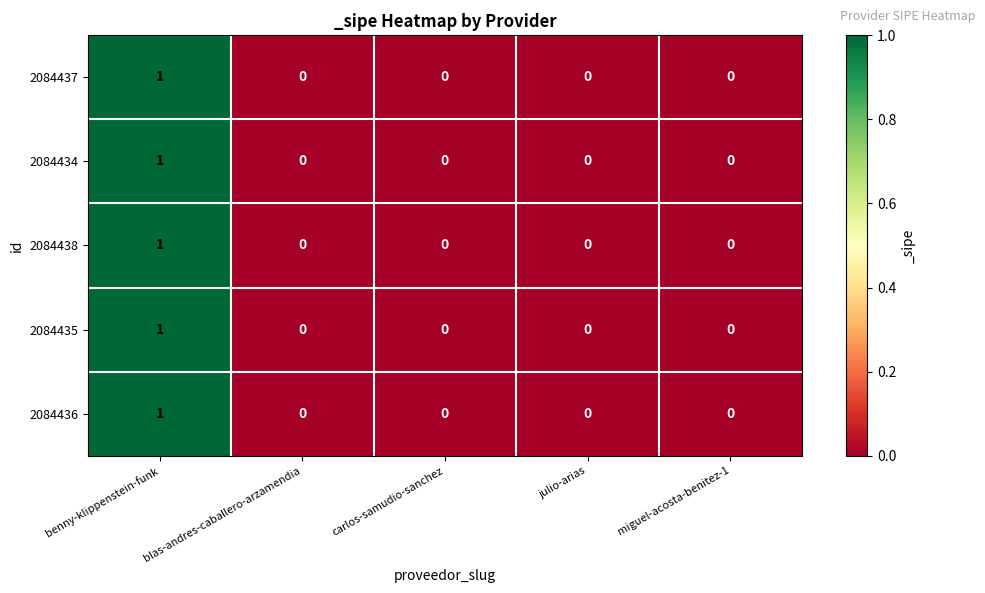

Is it true that 2084437 equals -1 at miguel-acosta-benitez-1?

False